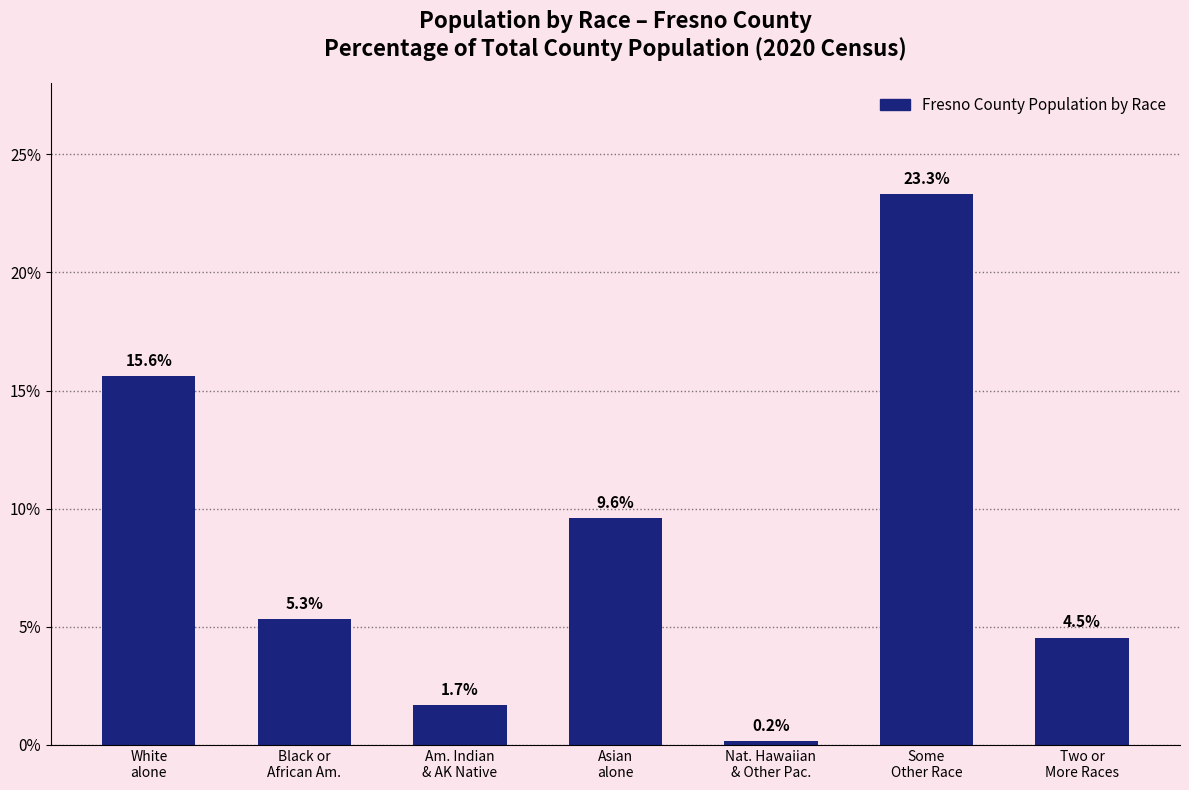

Where is the data nearest to the value 11?

Asian
alone